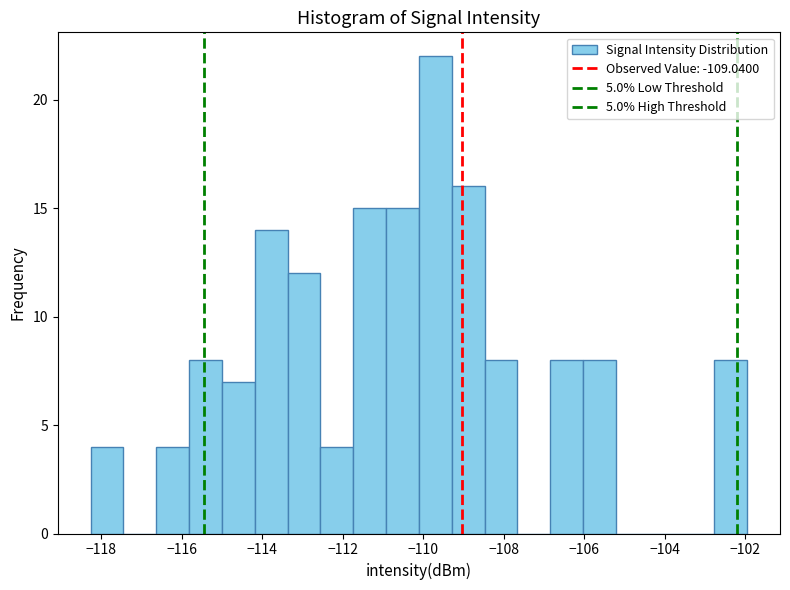

Which range on the x-axis has the tallest bar?

-110.2 to -109.2